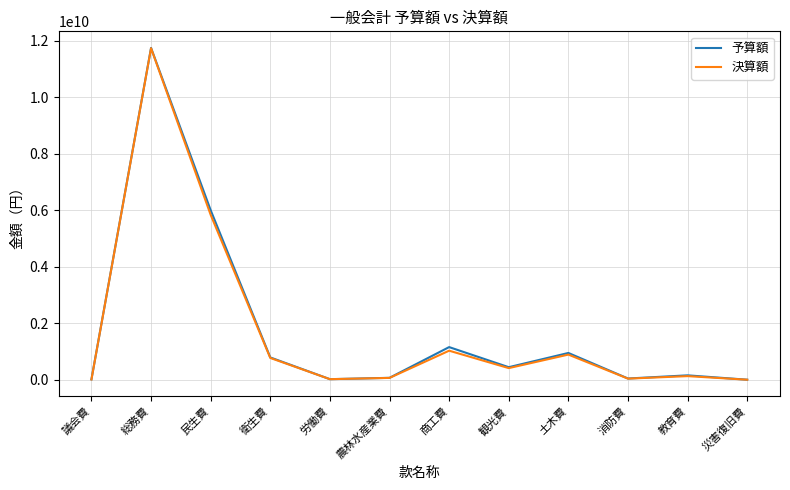

What position from the left is 商工費?

7